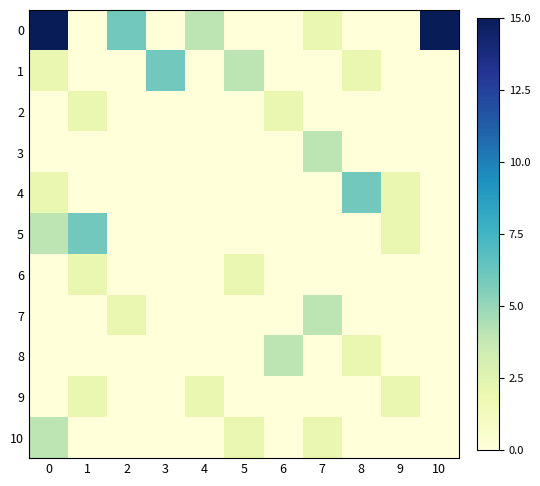

Which has a higher value, 10 or 8?

10